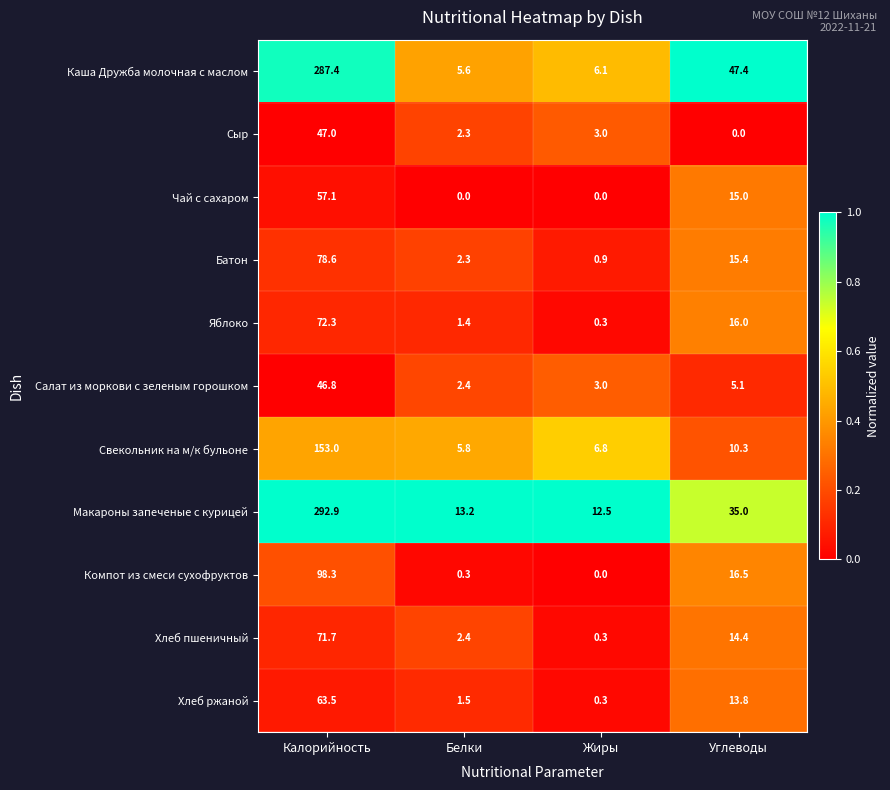

The Хлеб пшеничный series shows 71.7 at Калорийность. True or false?

True